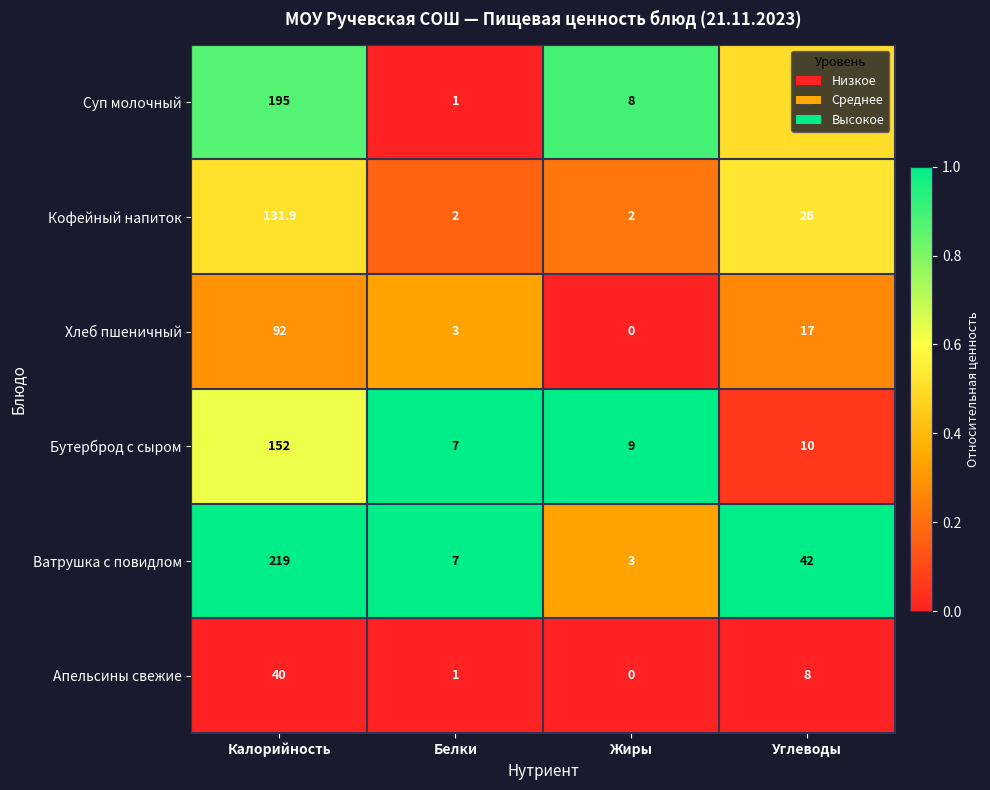

Which label corresponds to the smallest value in the chart?

Жиры